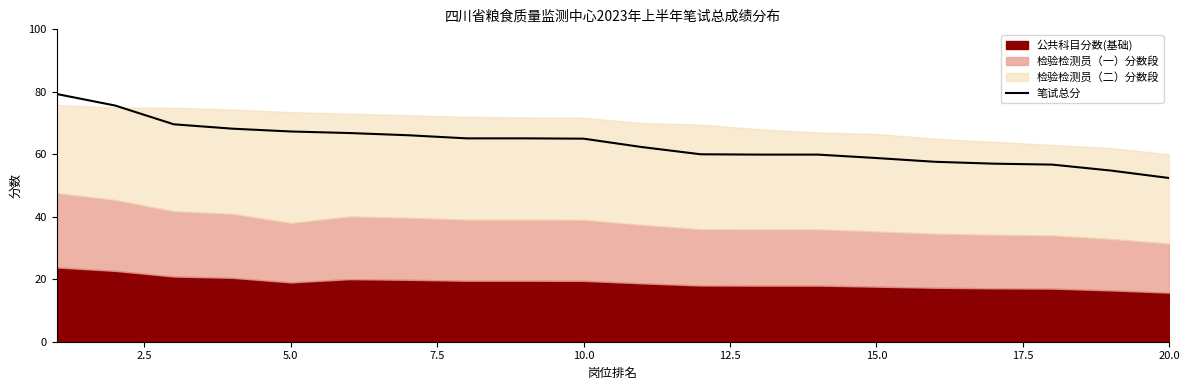

The 笔试总分 series shows 52.4 at 20.0. True or false?

True